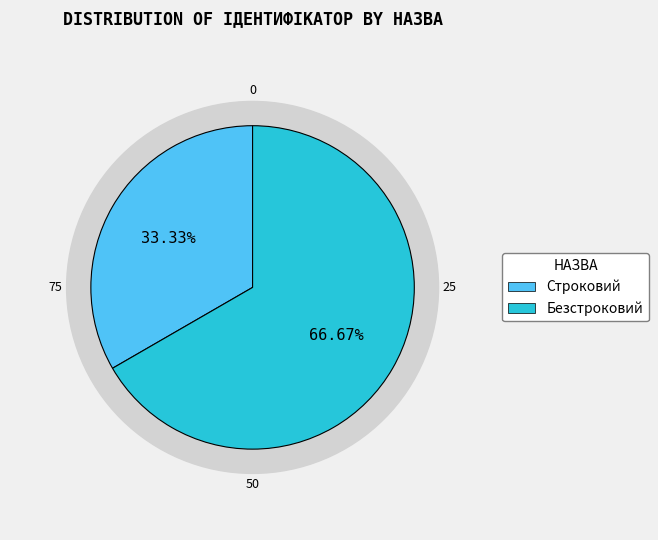

What is the change in value from Строковий to Безстроковий?

+1